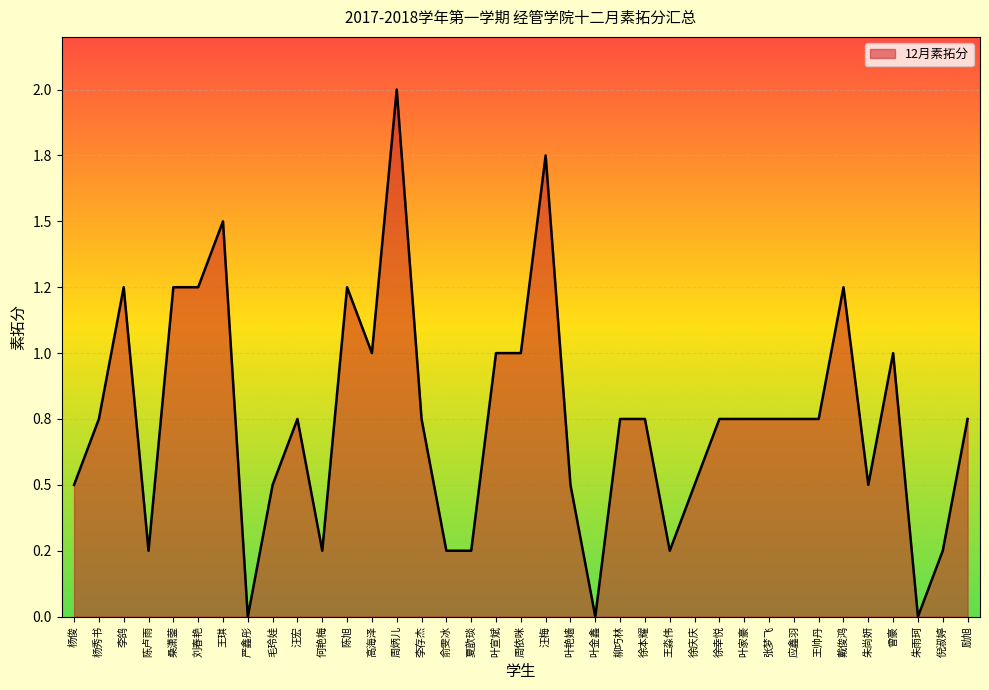

Is this an area chart (filled region under the line)?

Yes